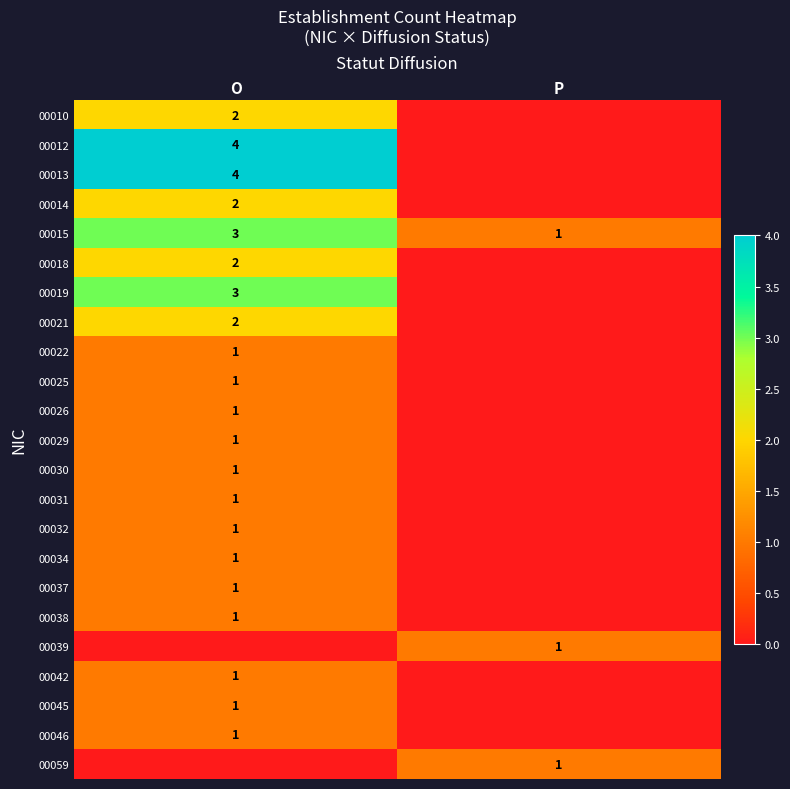

At how many categories does at least one series exceed 3?

1